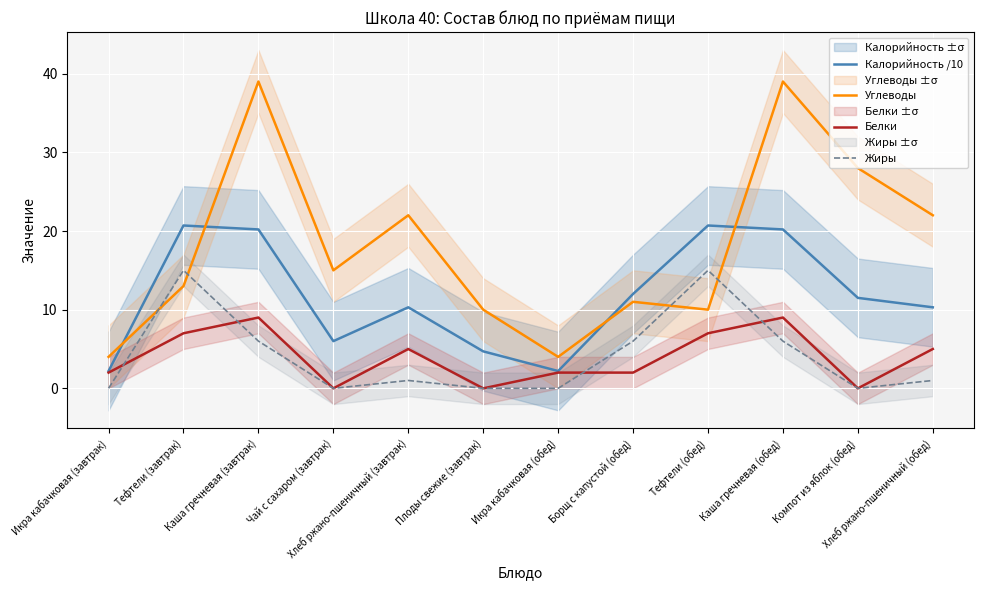

Between Чай с сахаром (завтрак) and Борщ с капустой (обед), which is larger?

Борщ с капустой (обед)